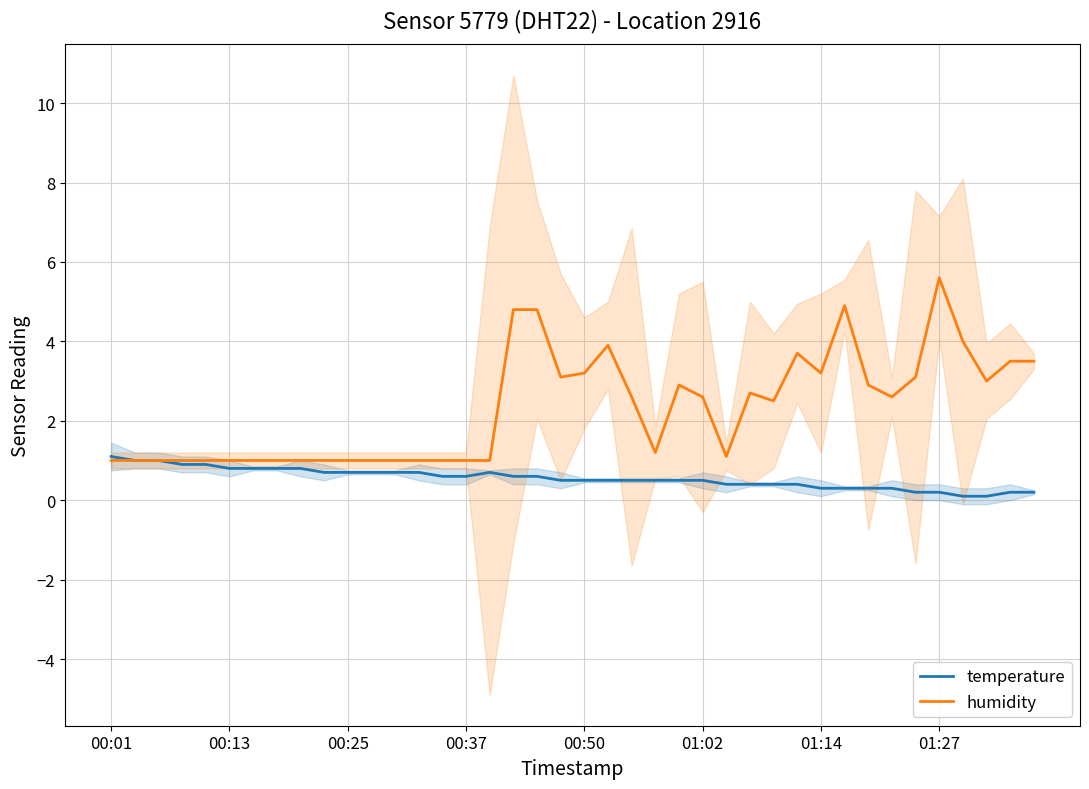

The humidity series shows 1.0 at 00:25. True or false?

True